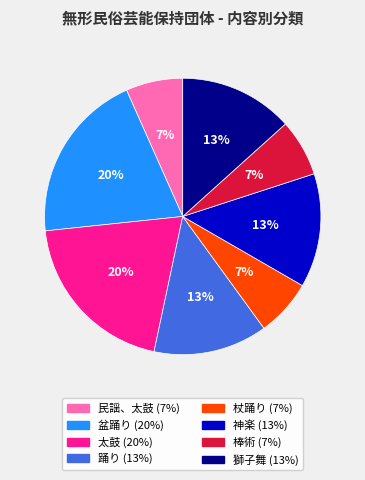

Approximately how many times larger is the value at 踊り compared to 太鼓?

0.7